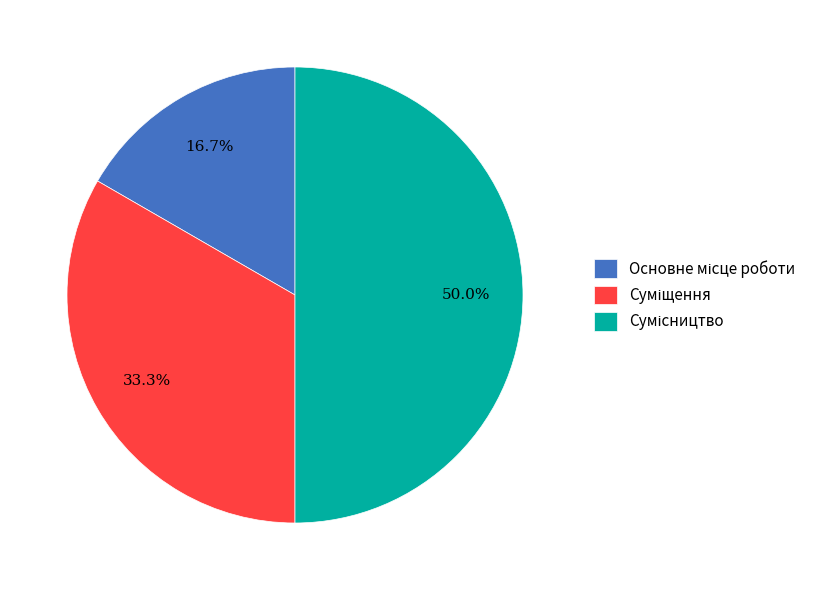

What is the change in value from Основне місце роботи to Суміщення?

+1